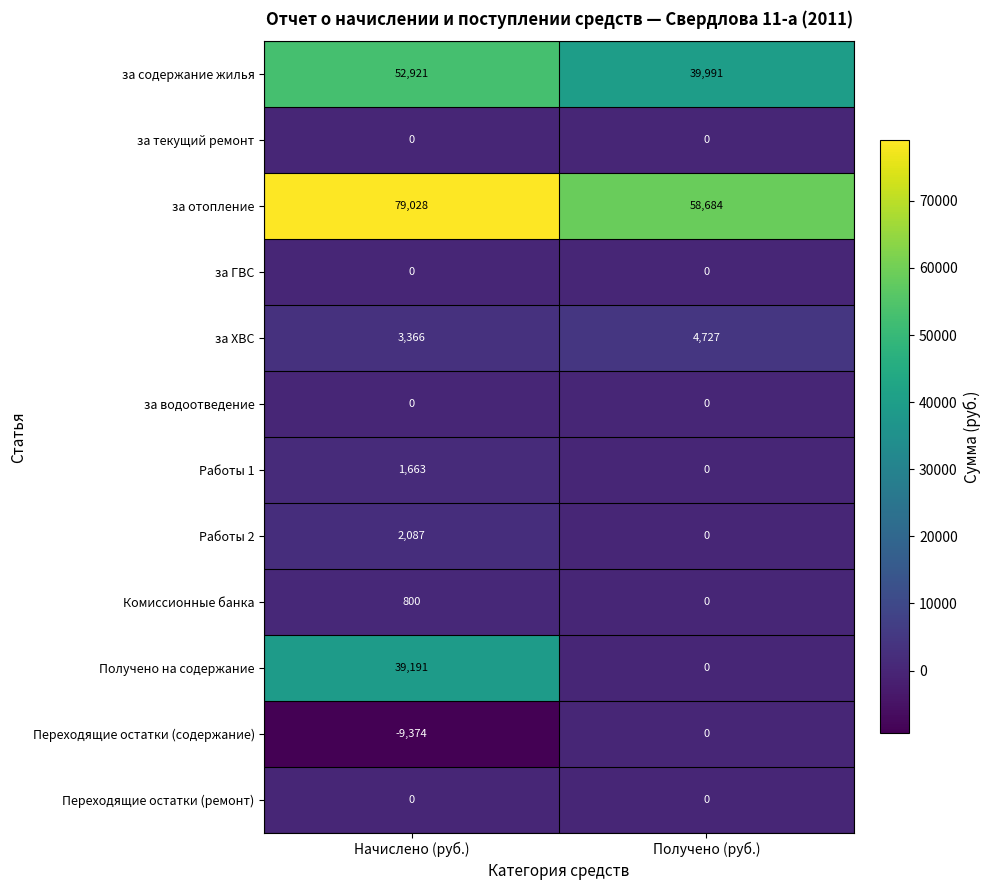

What is the total value across all series at Получено (руб.)?

103402